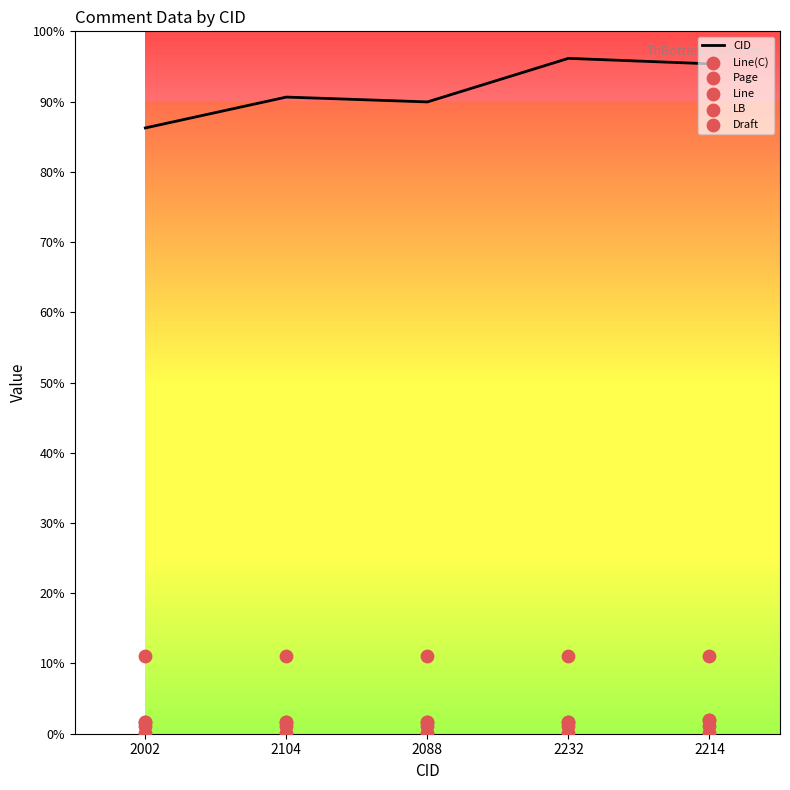

At which category is the sum across all series the highest?

2232